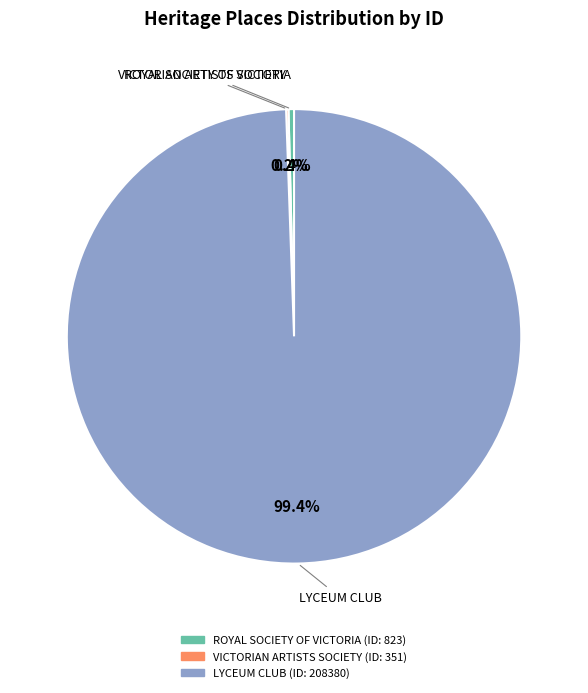

What is the largest slice in the pie chart?

LYCEUM CLUB